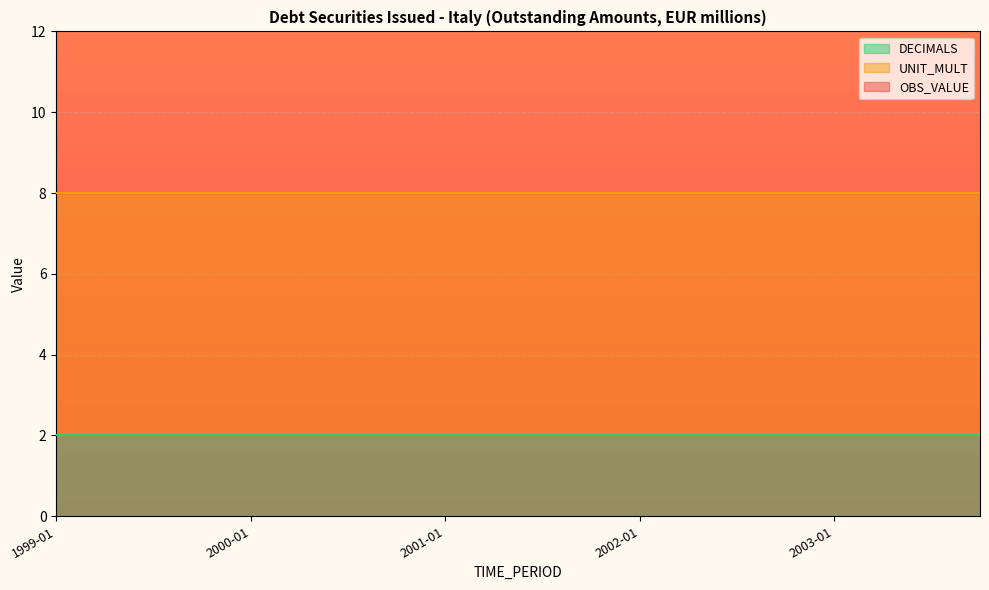

Reading left to right, list all the values displayed in this chart.

OBS_VALUE: 0	0	0	0	0	0	0	0	0	0	0	0	0	0	0	0	0	0	0	0
UNIT_MULT: 6	6	6	6	6	6	6	6	6	6	6	6	6	6	6	6	6	6	6	6
DECIMALS: 2	2	2	2	2	2	2	2	2	2	2	2	2	2	2	2	2	2	2	2